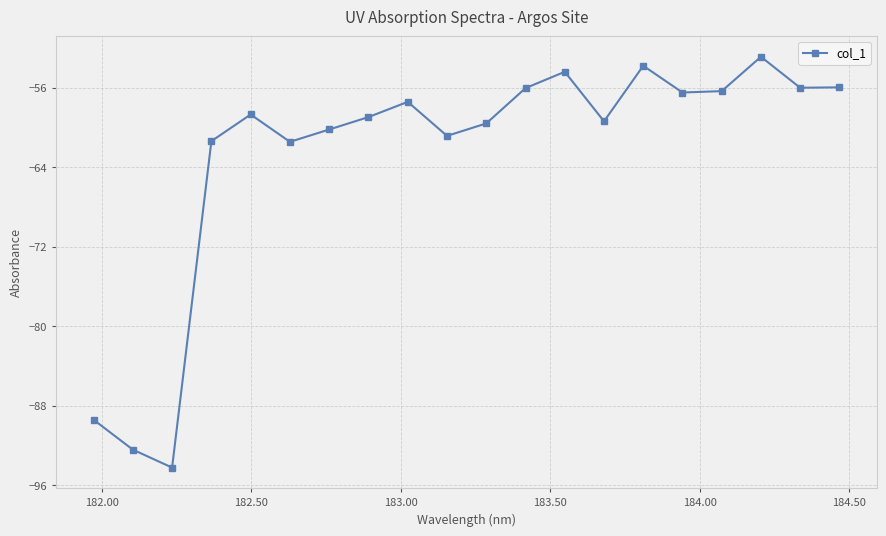

True or false: the data has more than 0 interior local peaks.

True